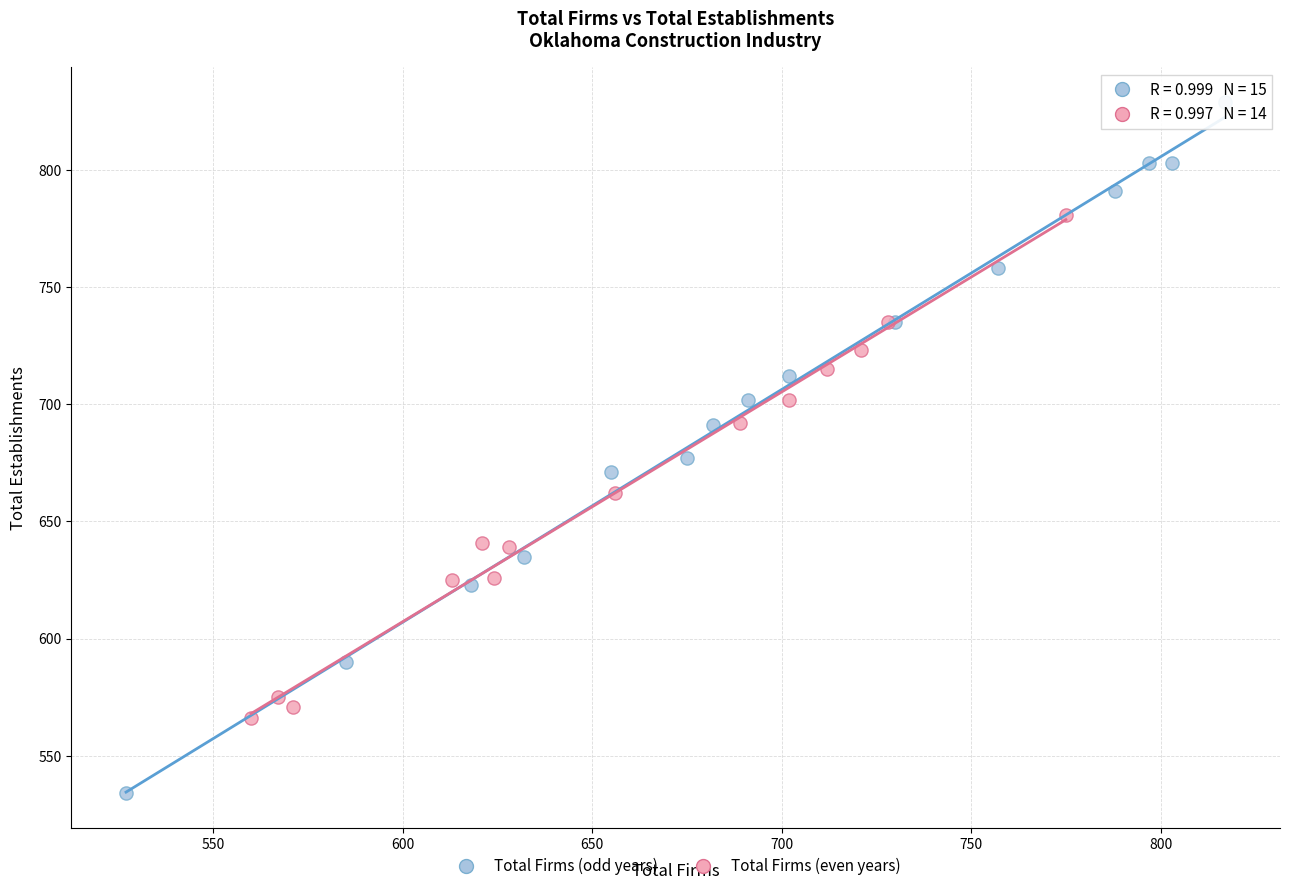

Which series contains the highest Y value?

Total Firms (odd years)